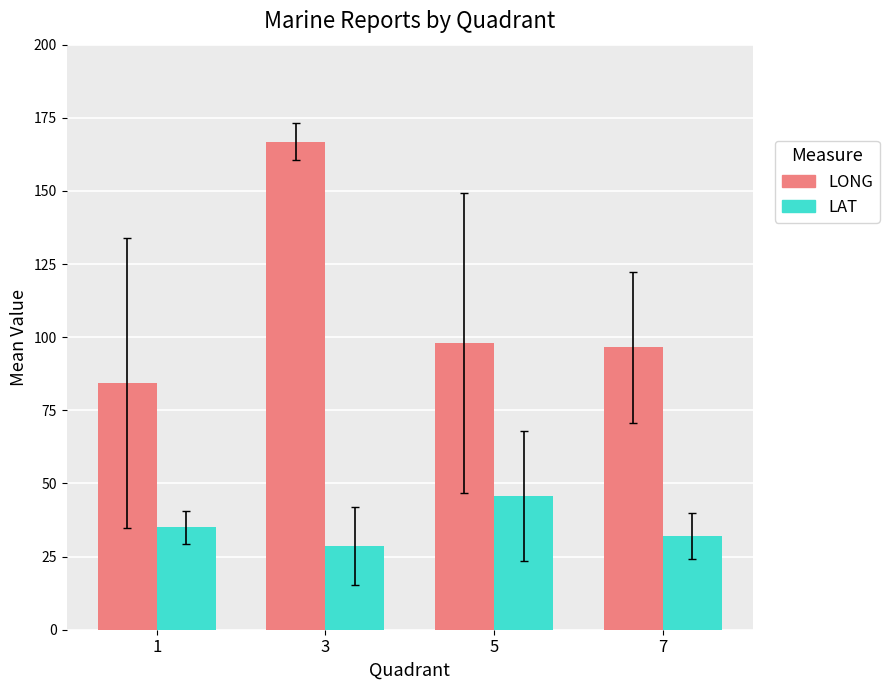

True or false: LONG has a value of 166.8 at 3.

True